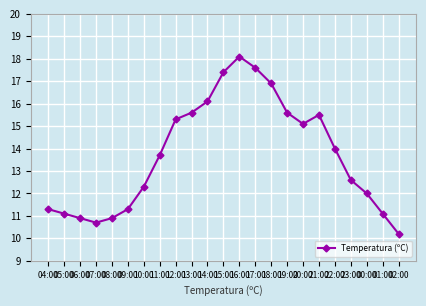

What position from the right is 18:00?

9